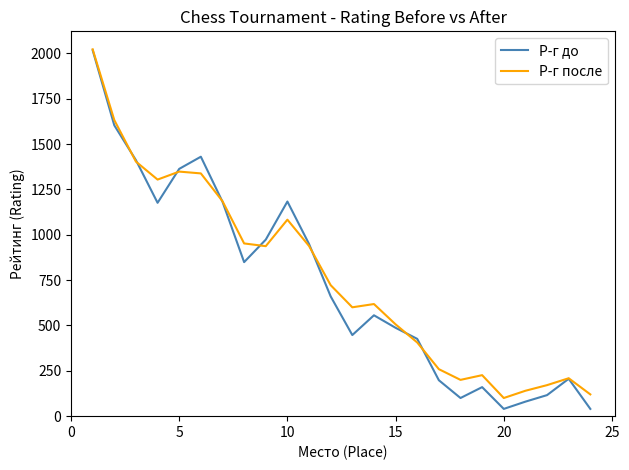

How many lines are shown in the chart?

2